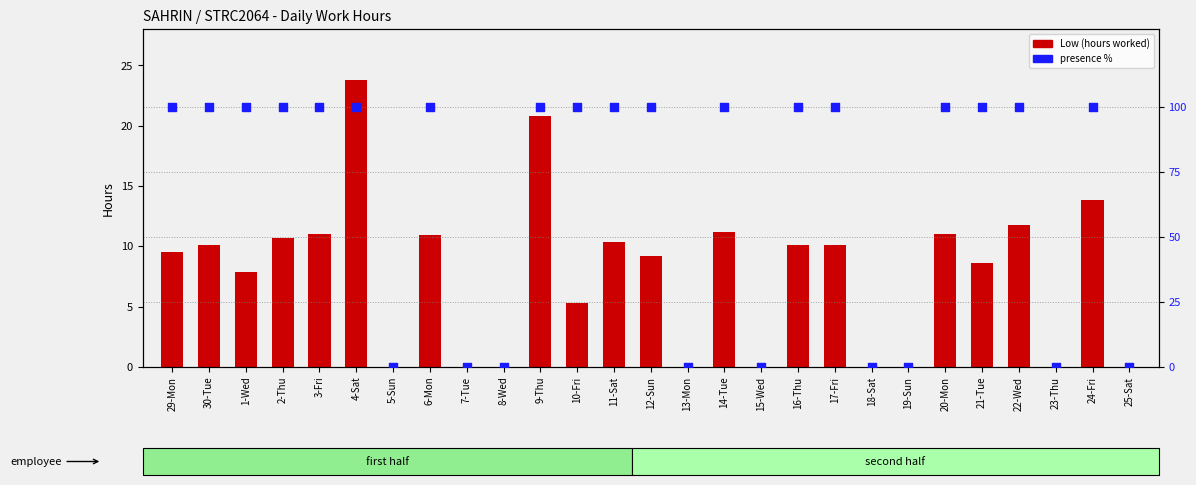

At which category is the sum across all series the highest?

4-Sat